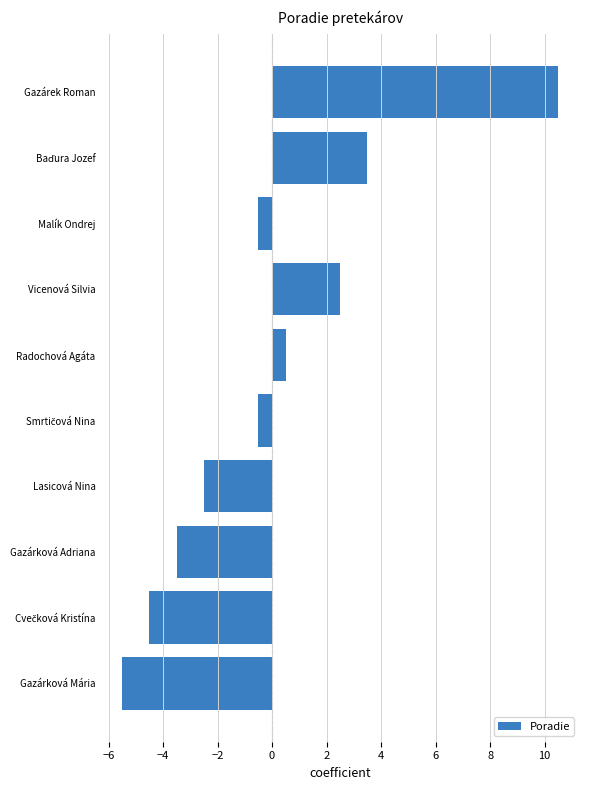

Reading bottom to top, extract all data points from this chart.

-5.5	-4.5	-3.5	-2.5	-0.5	0.5	2.5	-0.5	3.5	10.5